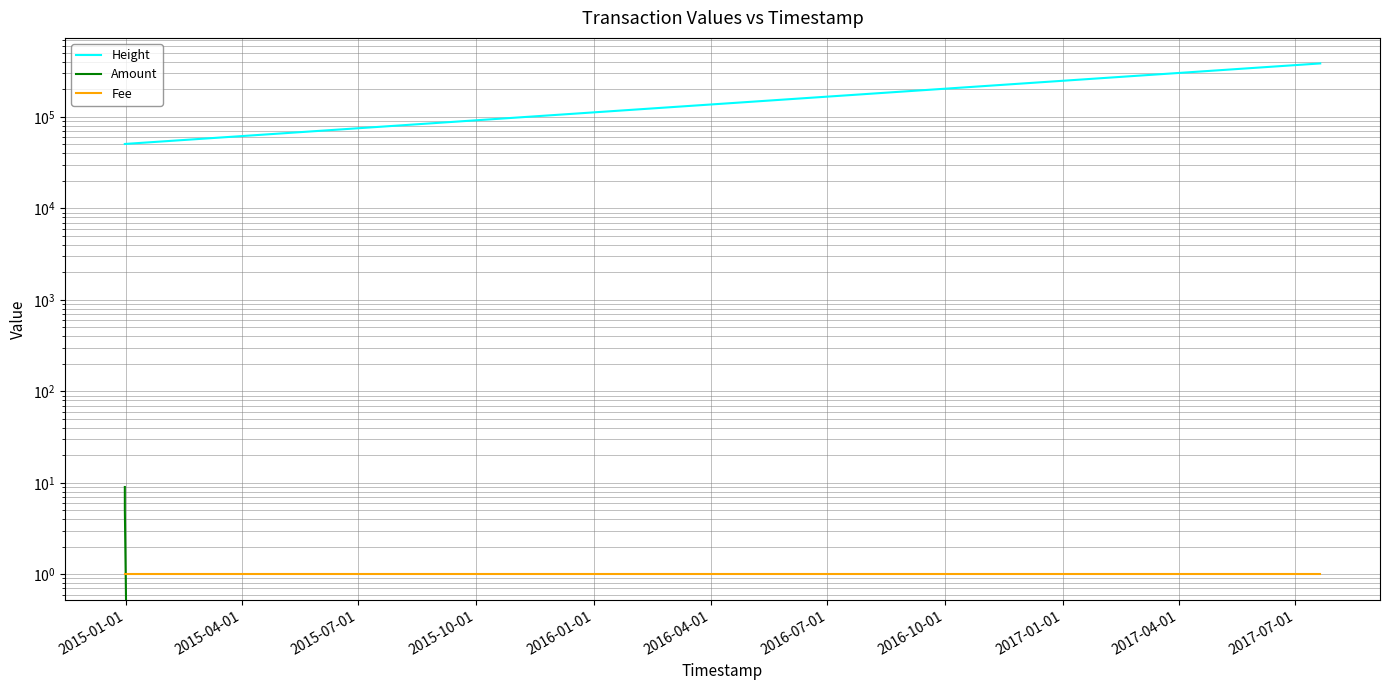

What position from the left is 2015-07-01?

3